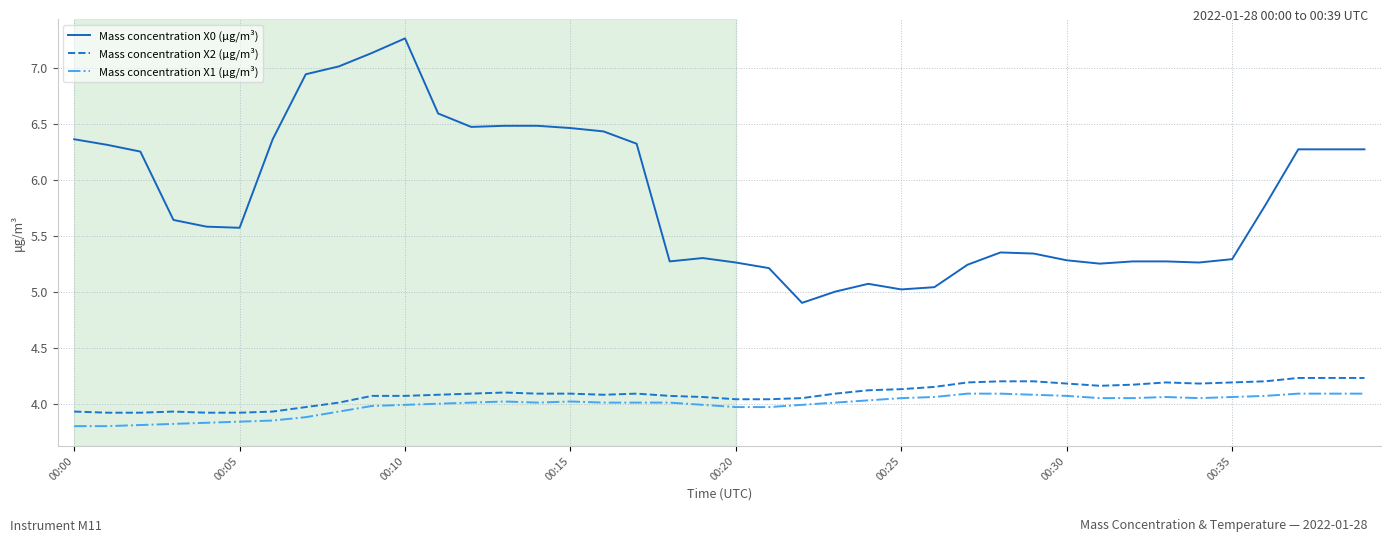

Rank the series by their maximum value, from highest to lowest.

Mass concentration X0 (μg/m³), Mass concentration X2 (μg/m³), Mass concentration X1 (μg/m³)